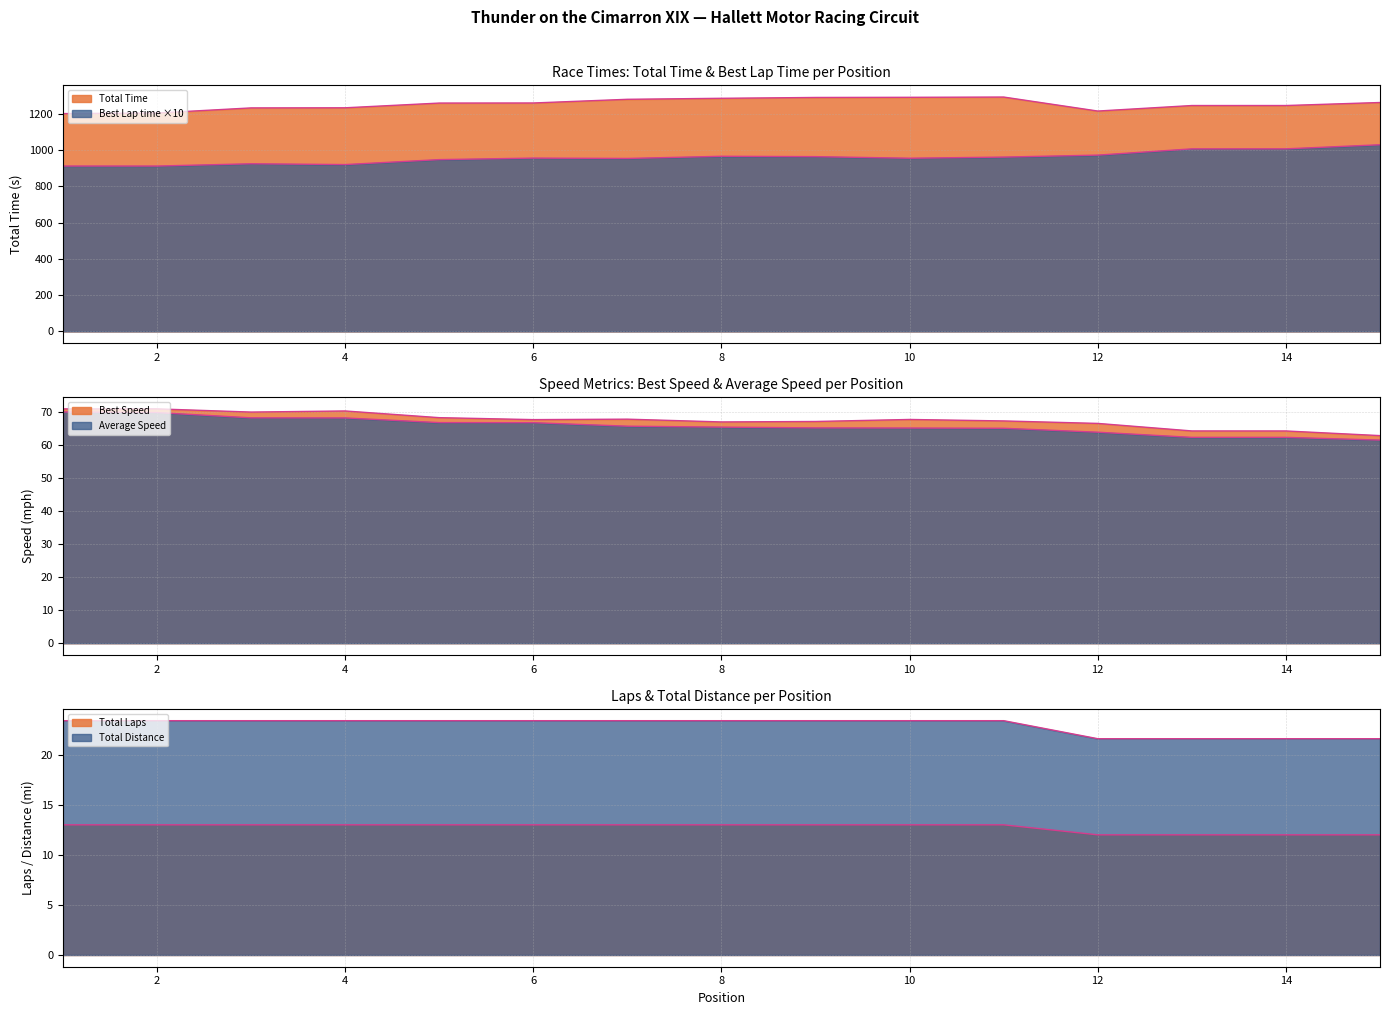

The value of Total Laps at 13 is 6.1. True or false?

False